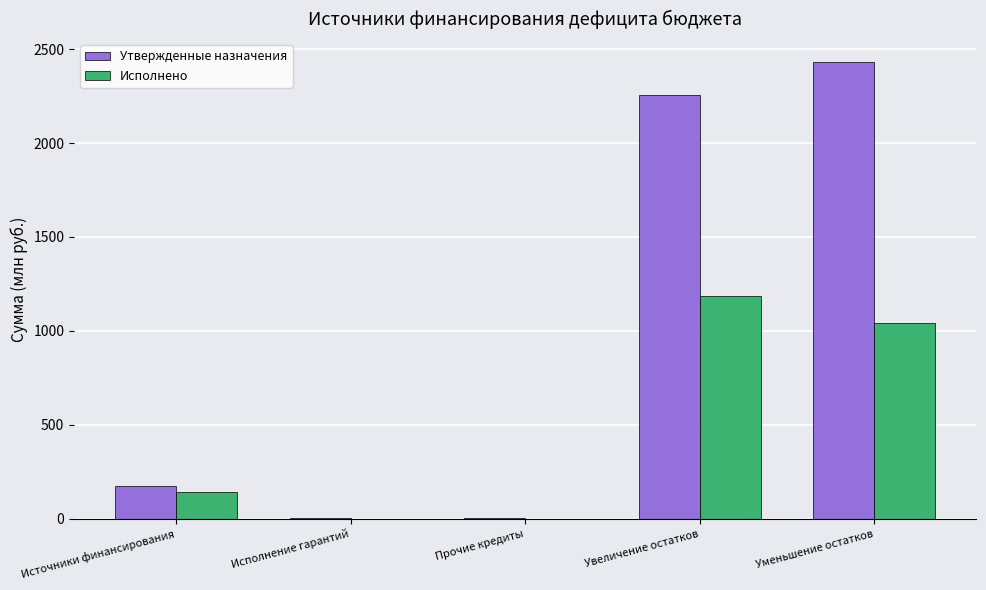

The Утвержденные назначения series shows 2.0 at Исполнение гарантий. True or false?

True